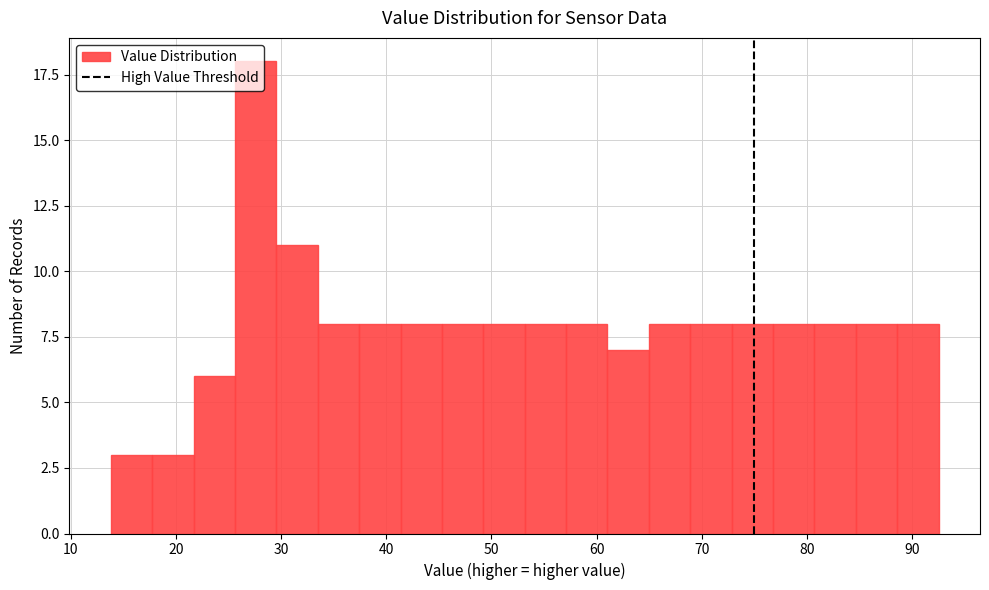

Read against the x-axis, roughly where is the centre of the tallest bar?

28